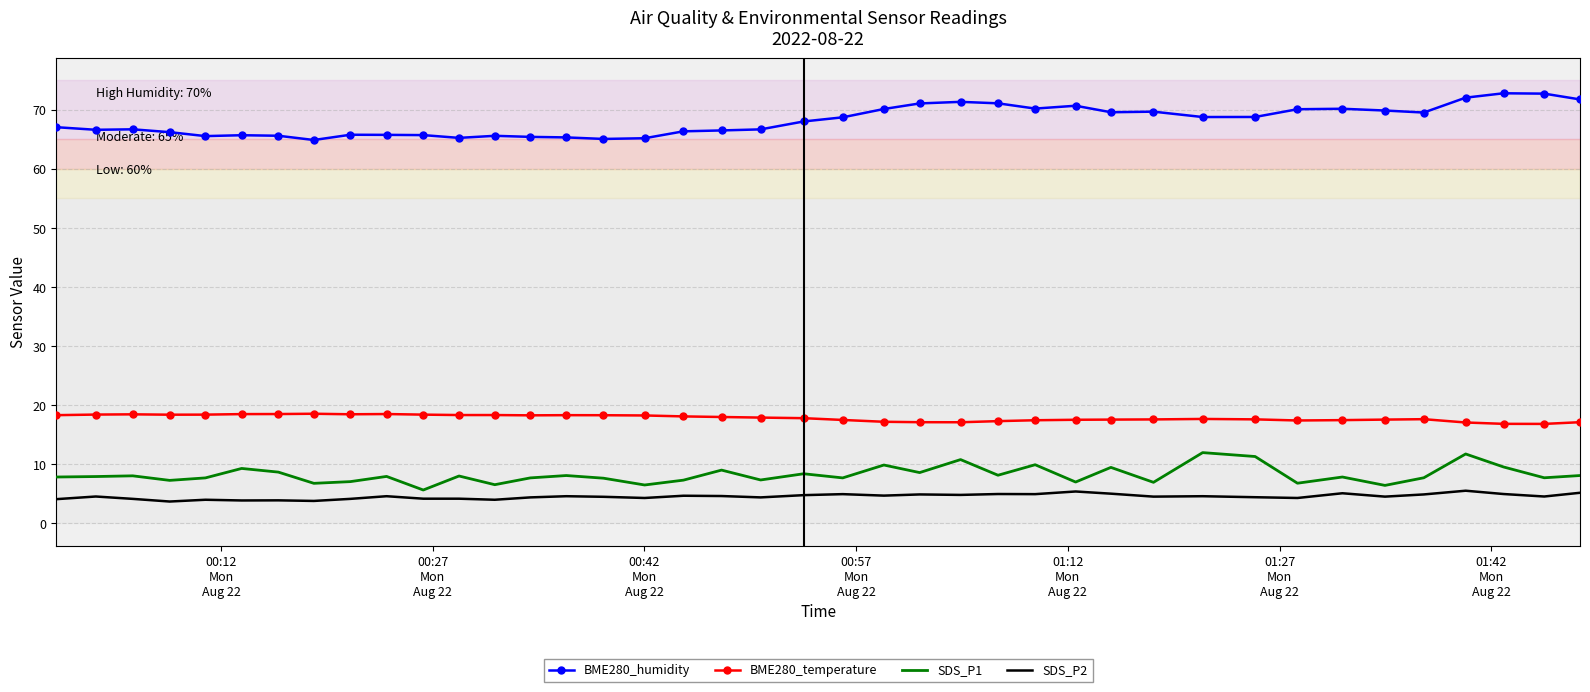

List the series in order of their peak value, lowest first.

SDS_P2, SDS_P1, BME280_temperature, BME280_humidity